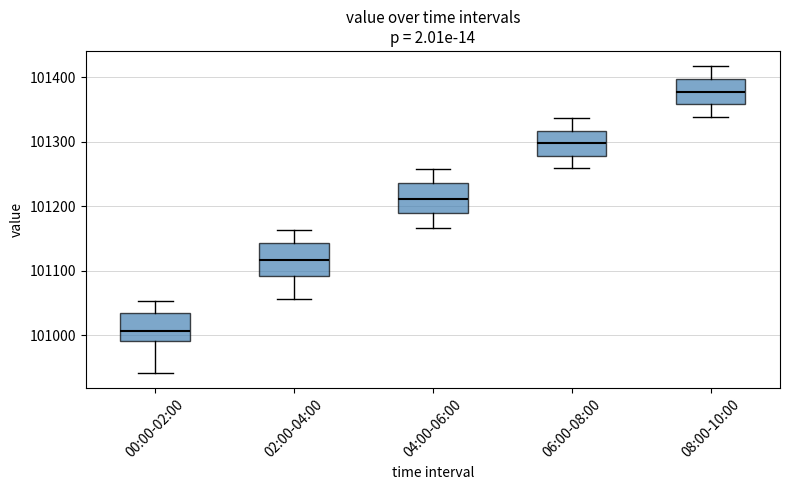

Where does the lower whisker of the box for 00:00-02:00 end on the y-axis? The values are not printed on the chart, so give them approximately, as read against the axis.

100940